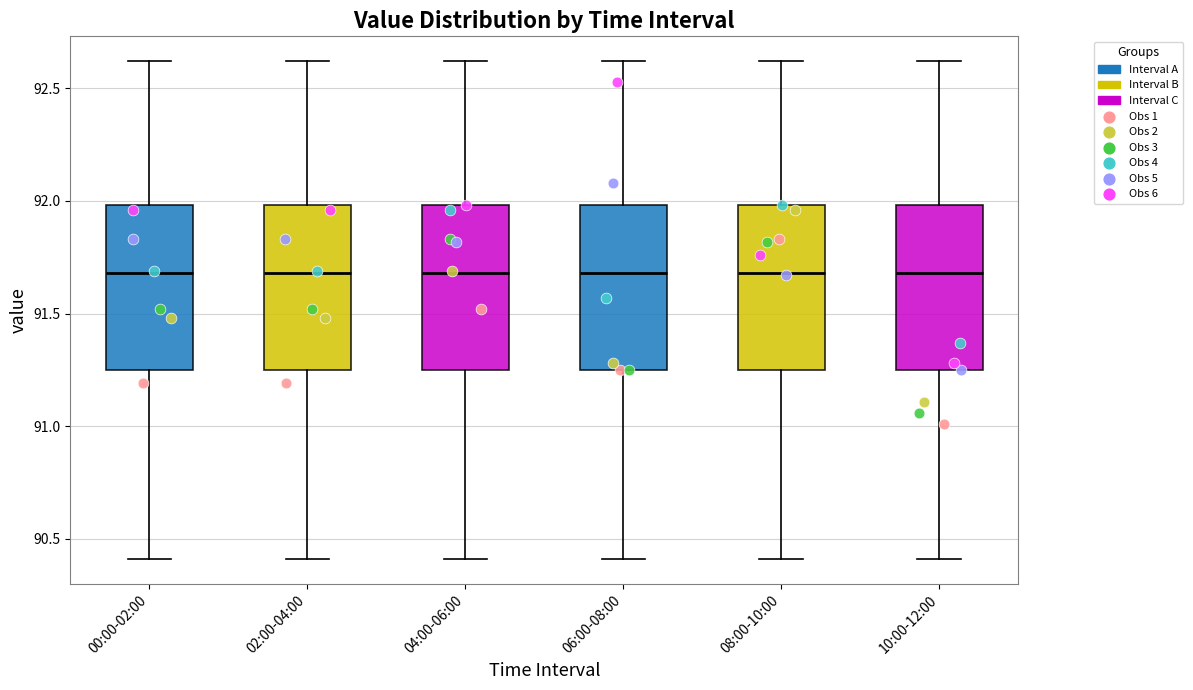

Reading left to right, read every box against the y-axis: the position of its median line, the range the box covers, and the ends of its whiskers. The values are not printed on the chart, so give them approximately, as read against the axis.

00:00-02:00: median 91.70, box 91.25 to 92.00, whiskers 90.40 to 92.60
02:00-04:00: median 91.70, box 91.25 to 92.00, whiskers 90.40 to 92.60
04:00-06:00: median 91.70, box 91.25 to 92.00, whiskers 90.40 to 92.60
06:00-08:00: median 91.70, box 91.25 to 92.00, whiskers 90.40 to 92.60
08:00-10:00: median 91.70, box 91.25 to 92.00, whiskers 90.40 to 92.60
10:00-12:00: median 91.70, box 91.25 to 92.00, whiskers 90.40 to 92.60